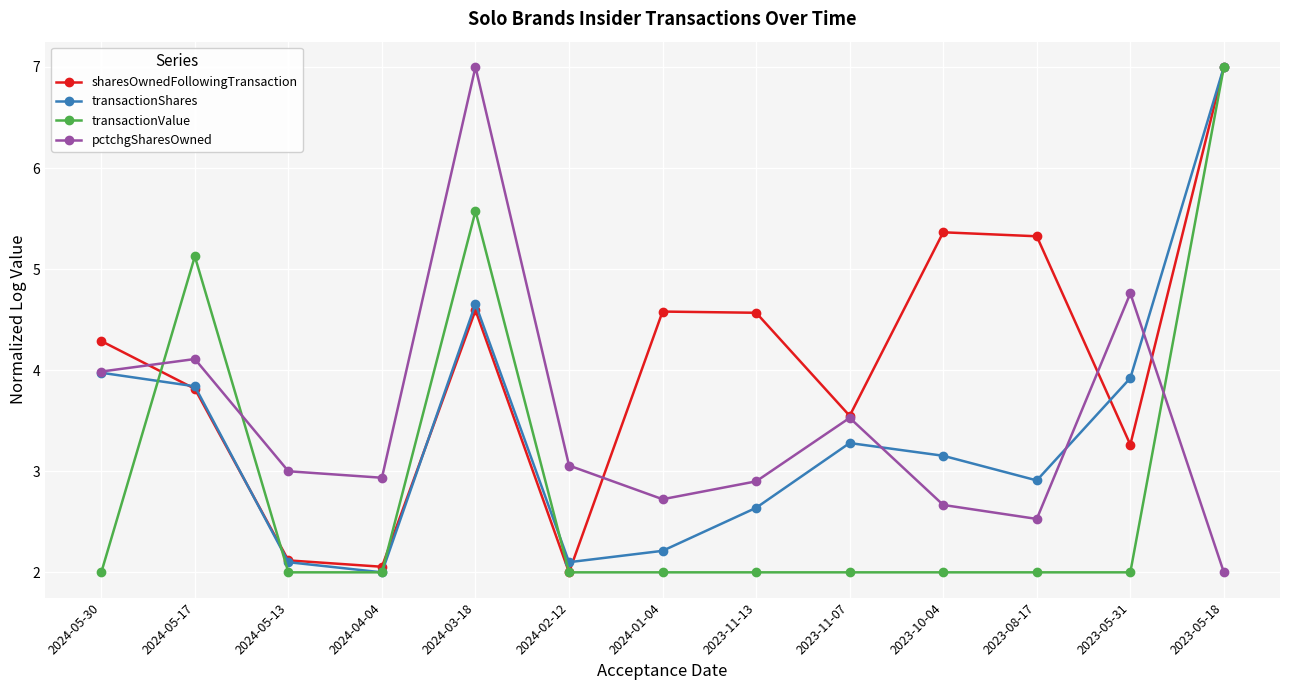

Which series changed the most between 2024-03-18 and 2023-11-13?

pctchgSharesOwned